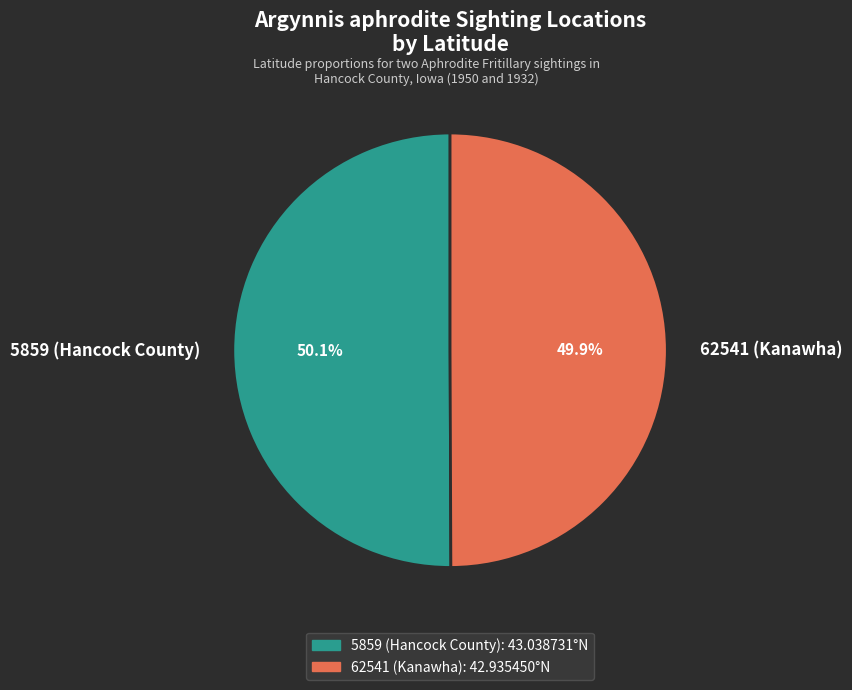

How many slices are in this pie chart?

2